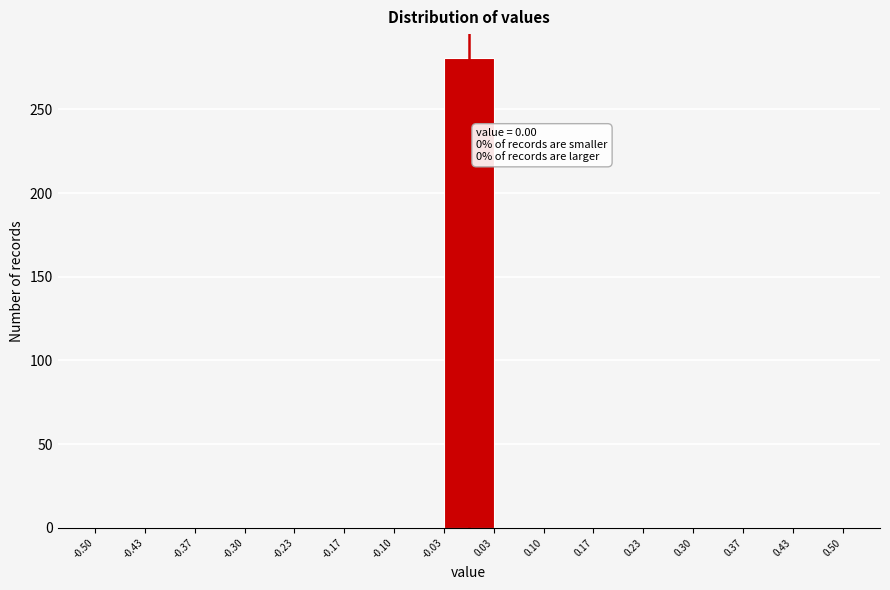

Over which range of the x-axis is the bar tallest?

-0.03 to 0.03